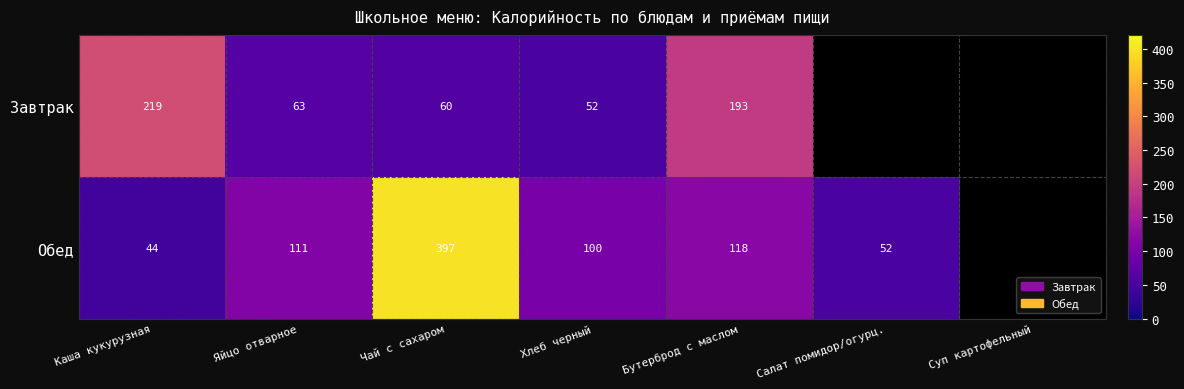

Which label corresponds to the largest value in the chart?

Чай с сахаром